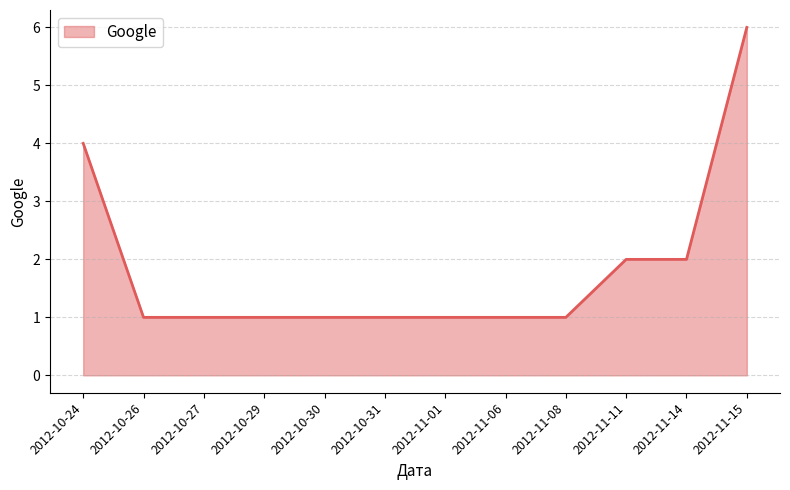

What is the minimum value shown in the chart?

1